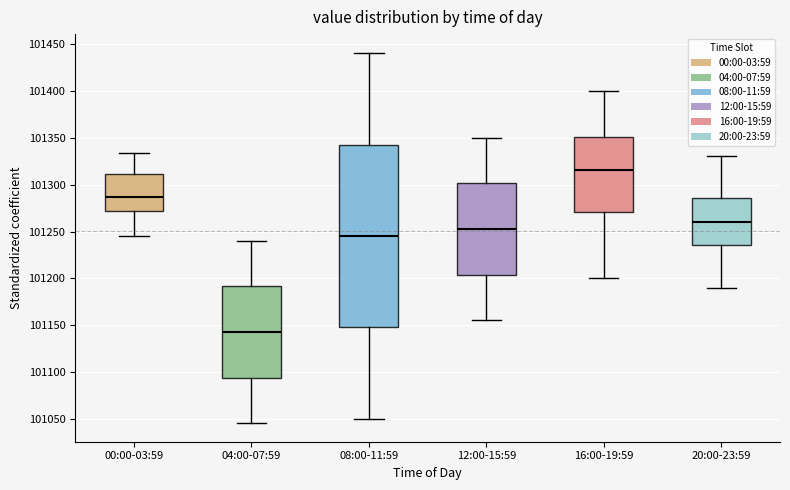

Reading left to right, transcribe this box plot: for each box, give where its median line is, the range the box spans, and where its two whiskers end, as read against the y-axis. The values are not printed on the chart, so give them approximately, as read against the axis.

00:00-03:59: median 101285, box 101270 to 101310, whiskers 101245 to 101335
04:00-07:59: median 101145, box 101095 to 101190, whiskers 101045 to 101240
08:00-11:59: median 101245, box 101150 to 101345, whiskers 101050 to 101440
12:00-15:59: median 101255, box 101205 to 101300, whiskers 101155 to 101350
16:00-19:59: median 101315, box 101270 to 101350, whiskers 101200 to 101400
20:00-23:59: median 101260, box 101235 to 101285, whiskers 101190 to 101330